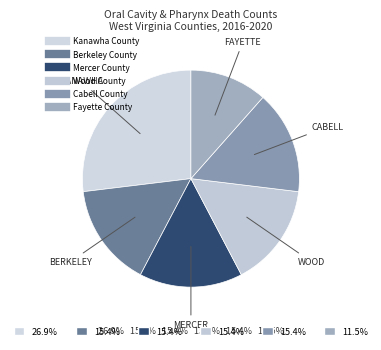

Count the number of slices in the pie.

6